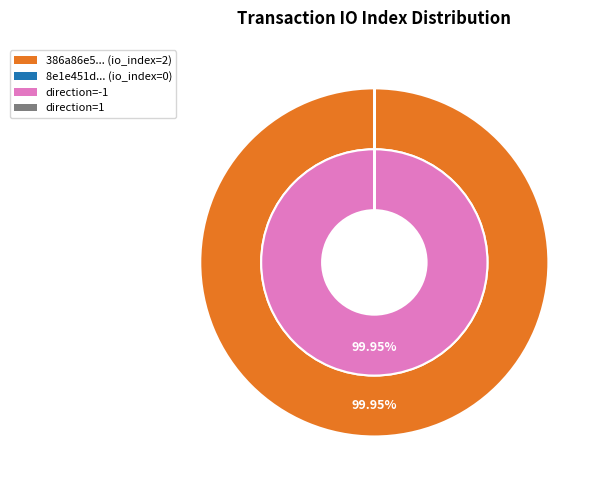

Is the sum of 0 and 1 greater than half?

Yes